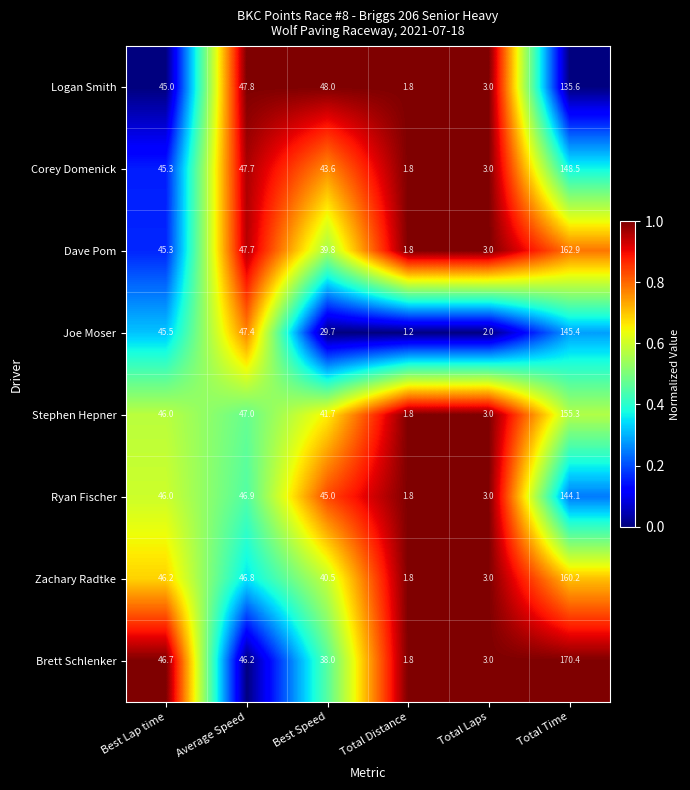

What is the sum of all Joe Moser values?

271.2